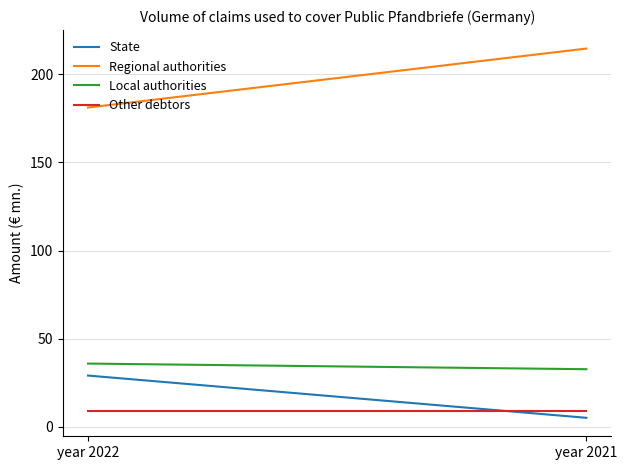

Which has a higher value, year 2021 or year 2022?

year 2022